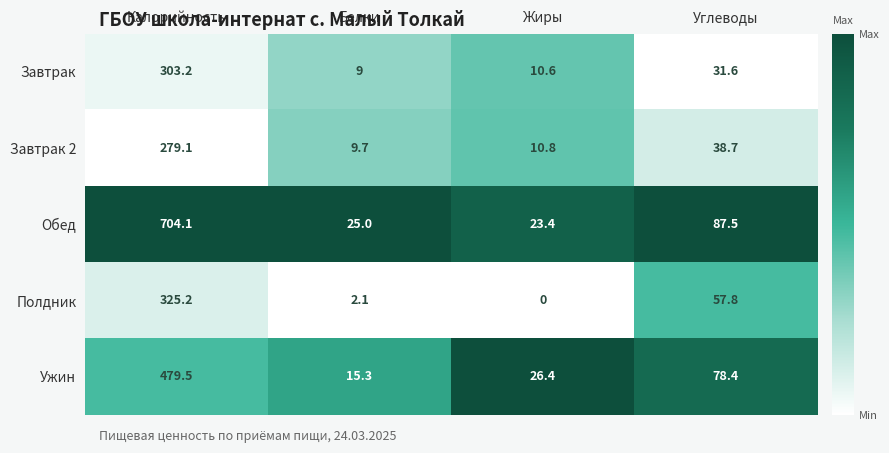

How many data points does each series have?

4